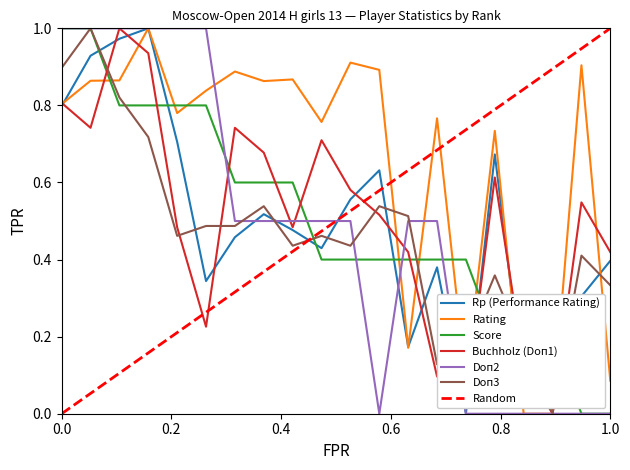

Count the number of categories in the chart.

20